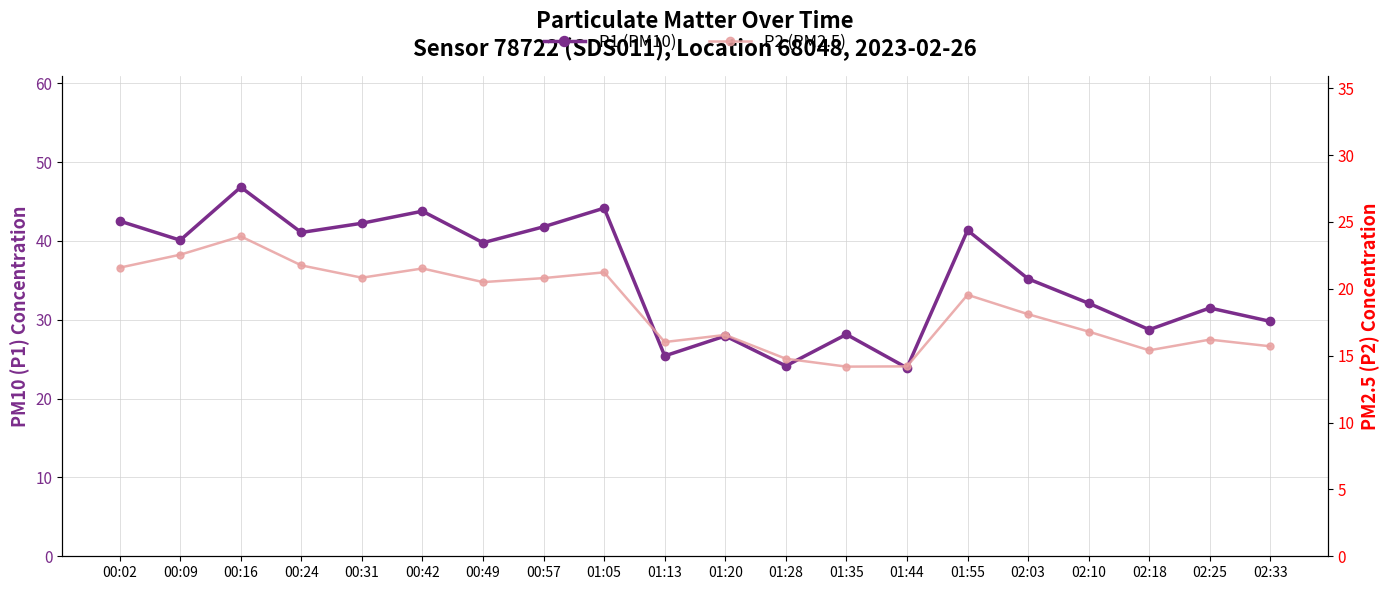

Which category has the highest value across all series?

00:16